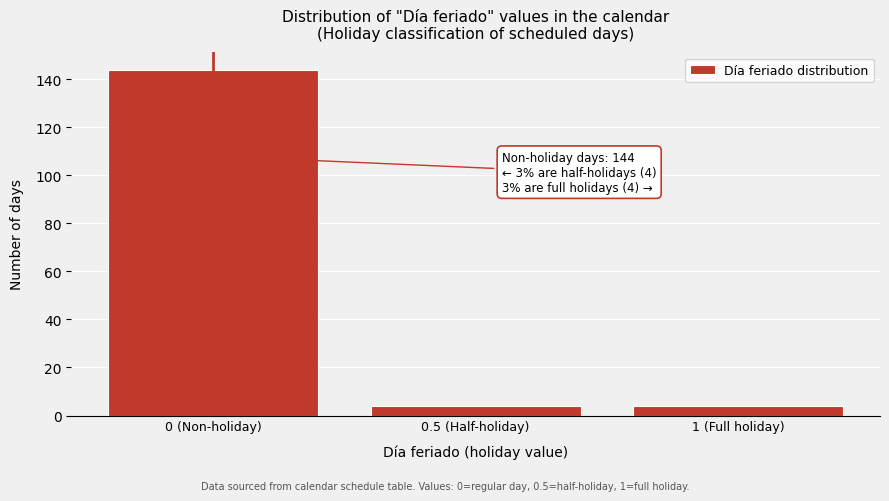

Reading right to left, list all the values displayed in this chart.

1 (Full holiday)=4	0.5 (Half-holiday)=4	0 (Non-holiday)=144